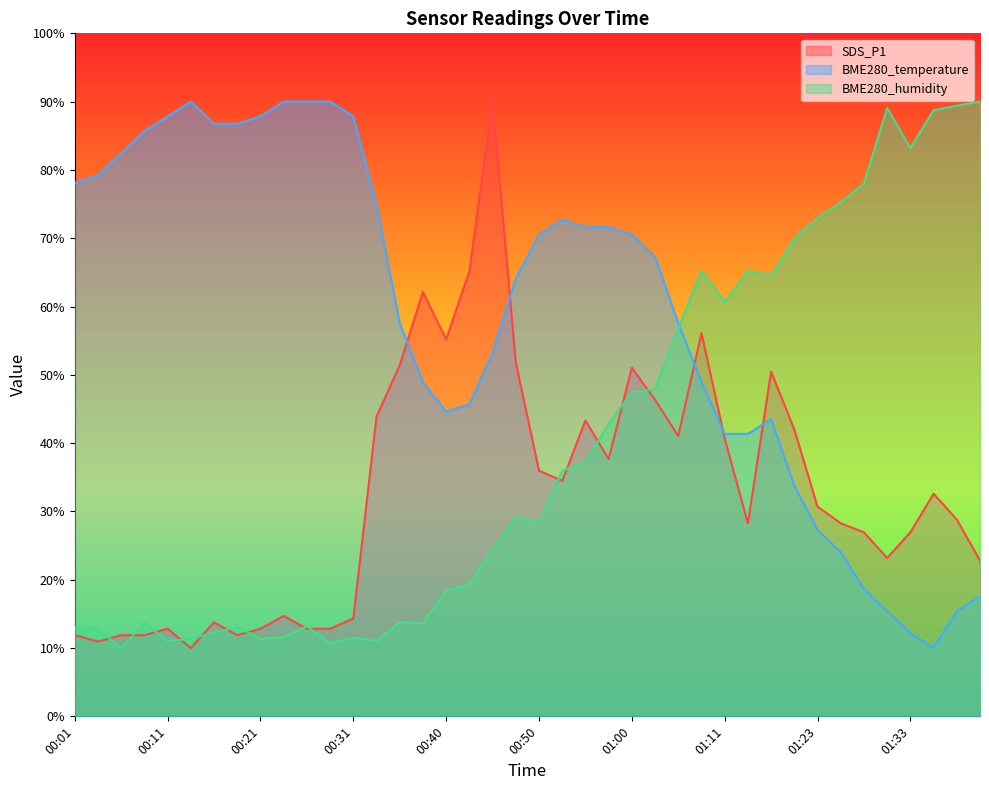

What is the sum of all SDS_P1 values?

1309.7